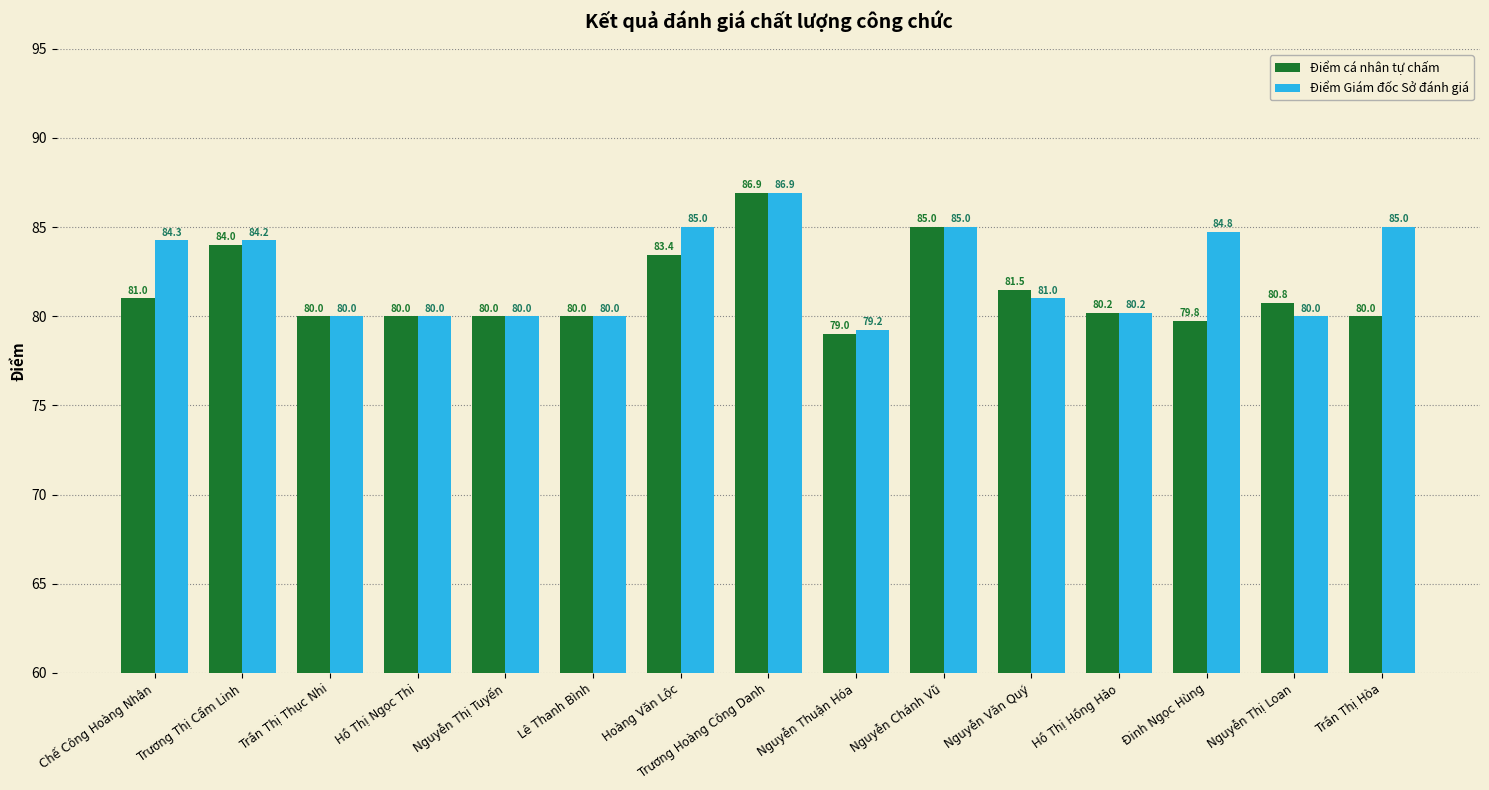

At how many categories does at least one series exceed 84?

7